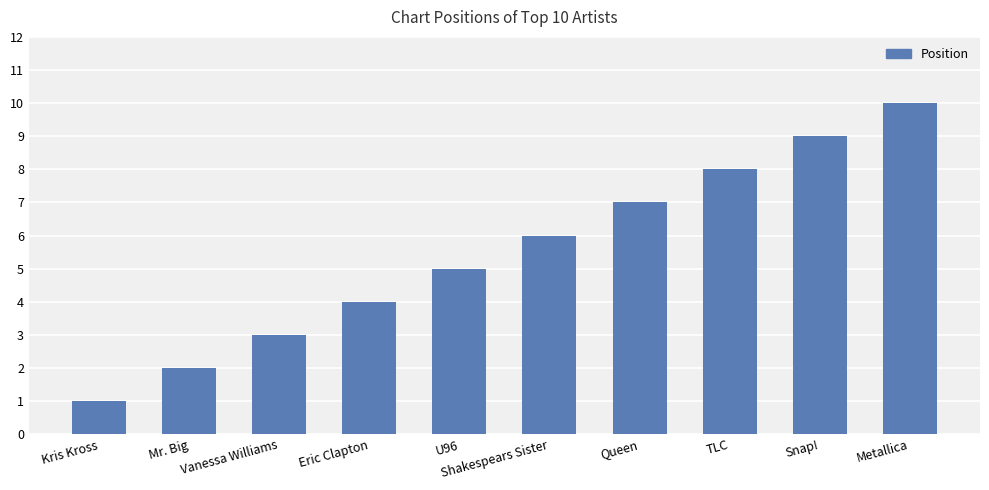

Approximately how many times larger is the value at Snap! compared to Metallica?

0.9